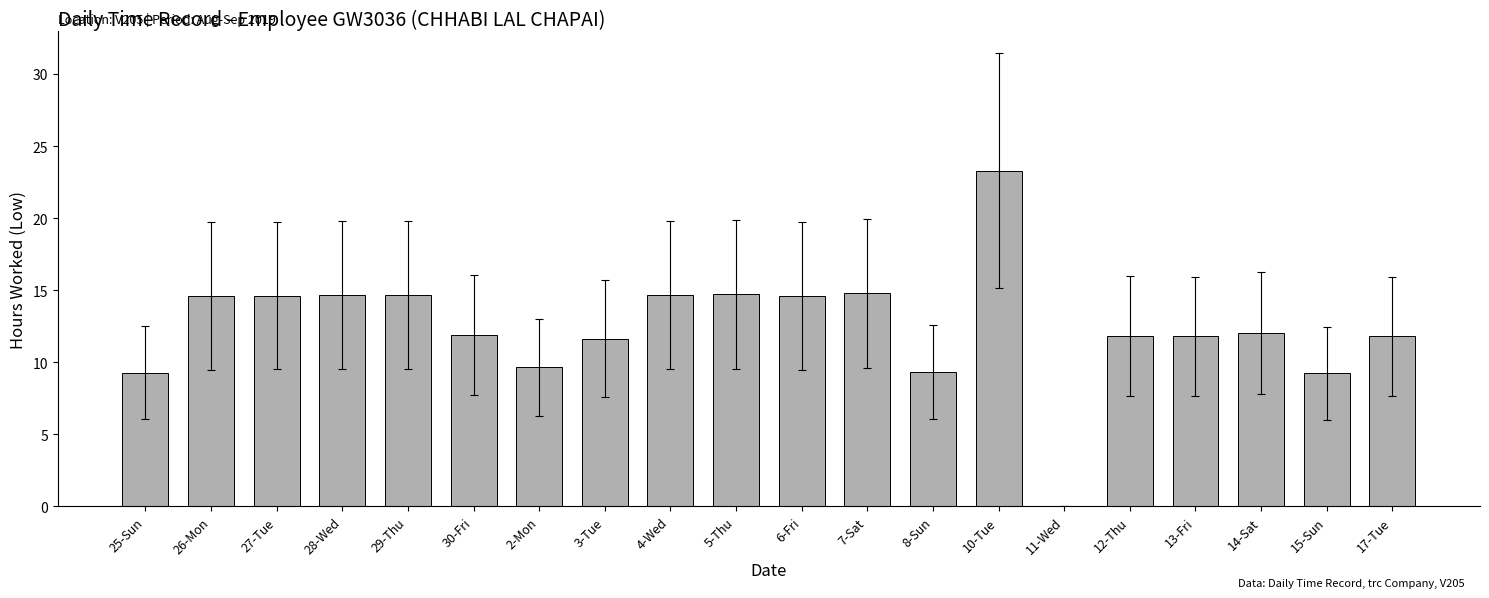

Count the number of categories in the chart.

20